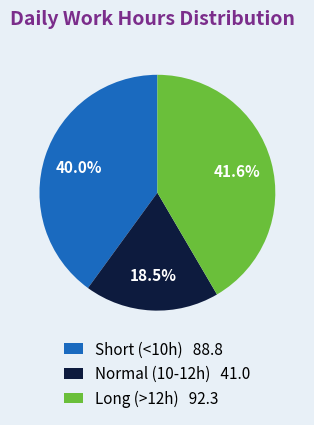

Between Long (>12h) 92.3 and Normal (10-12h) 41.0, which is larger?

Long (>12h) 92.3